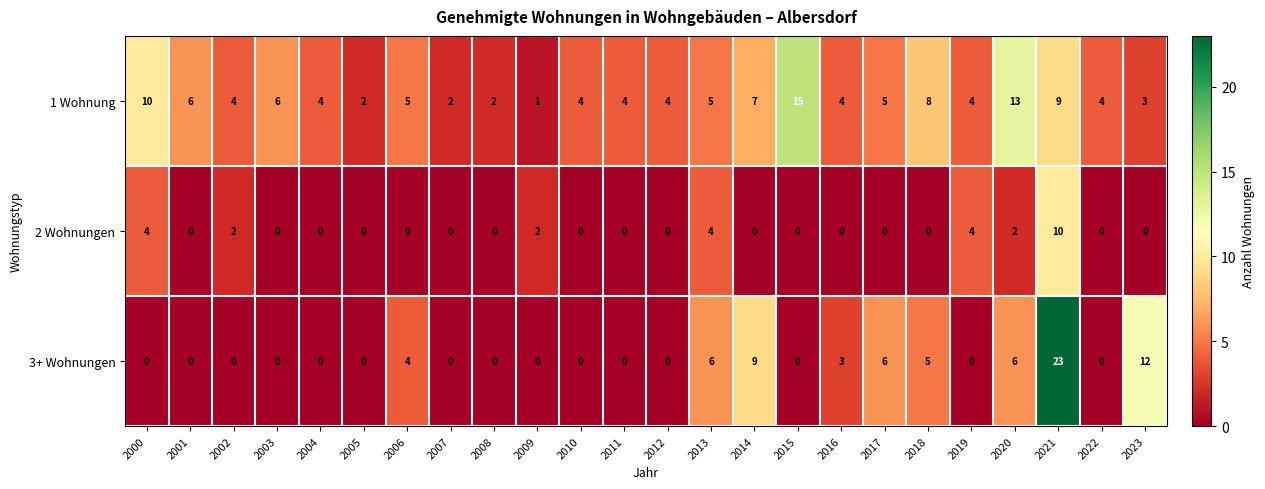

At which label does 1 Wohnung first exceed 4?

2000